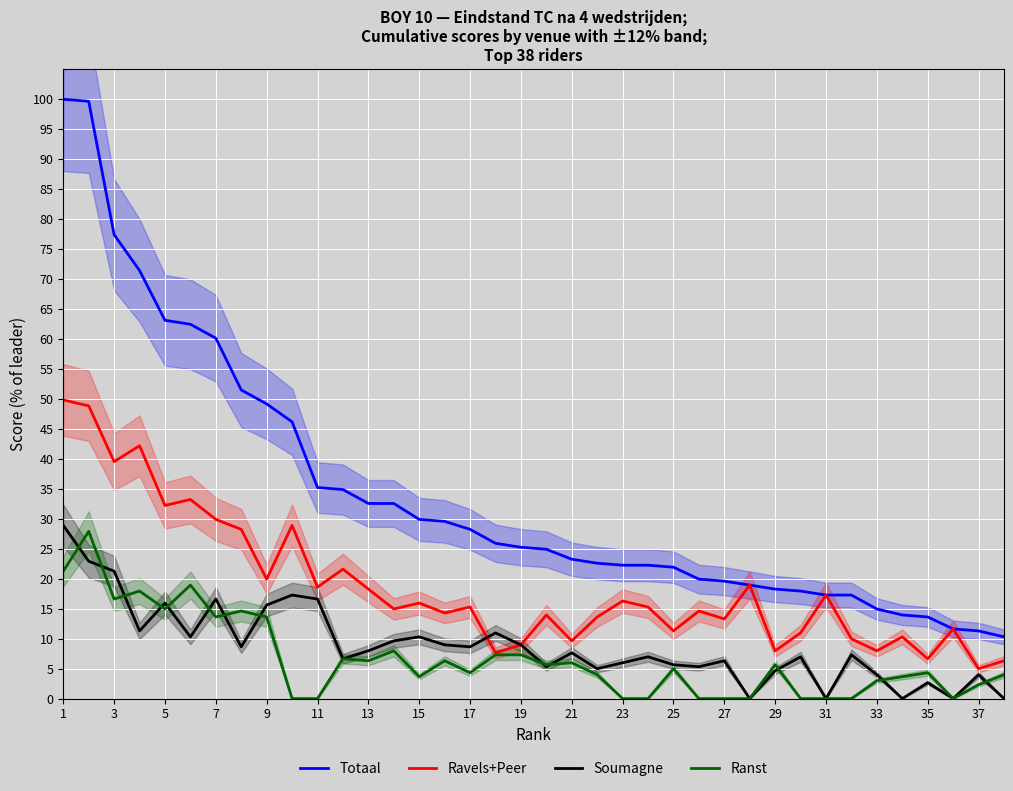

What is the difference between the maximum and minimum values in the Ranst series?

27.9